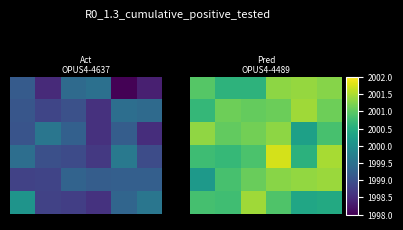

Count the number of categories in the chart.

6